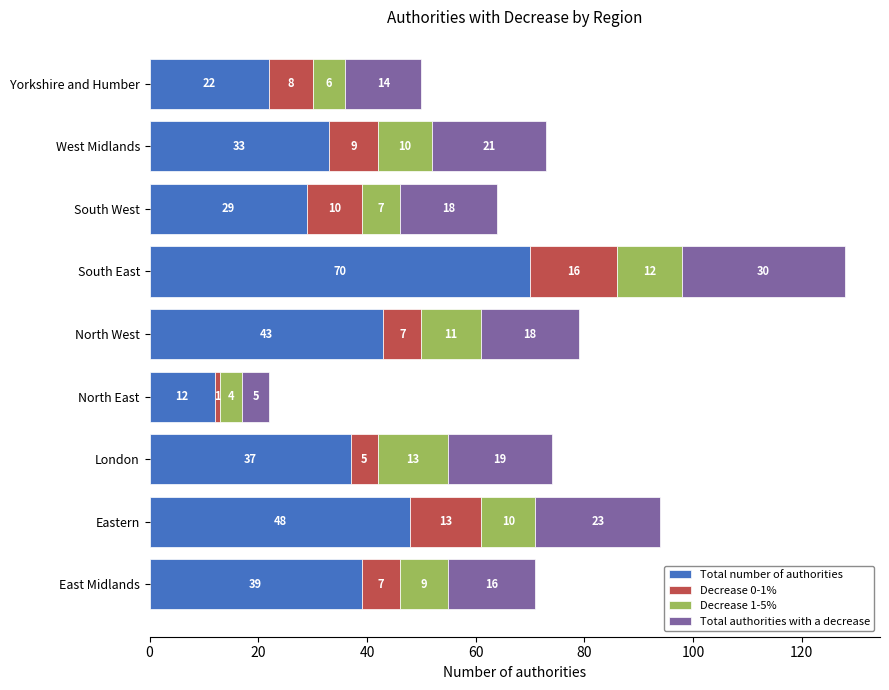

What is the difference between the maximum and minimum values in the Total number of authorities series?

58